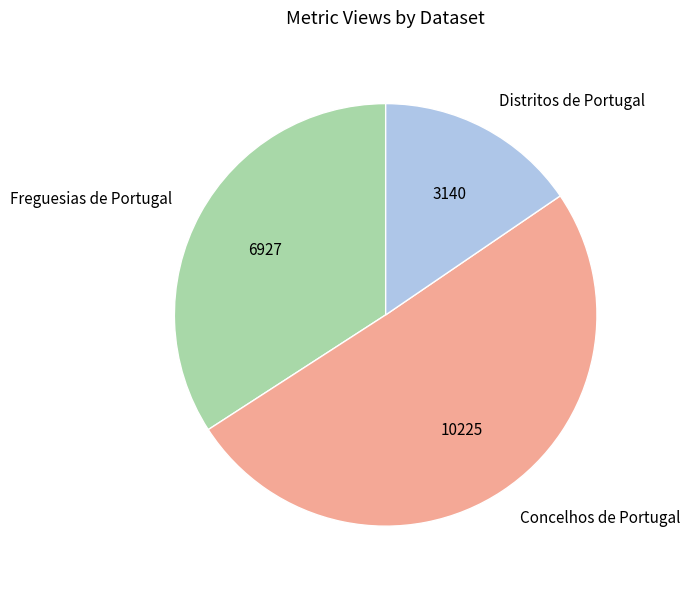

The Freguesias de Portugal slice represents 25% of the pie. True or false?

False